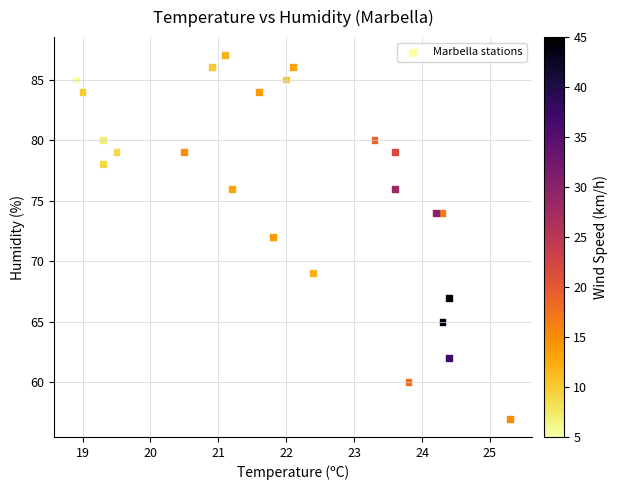

What is the range of Y values (max minus min)?

30